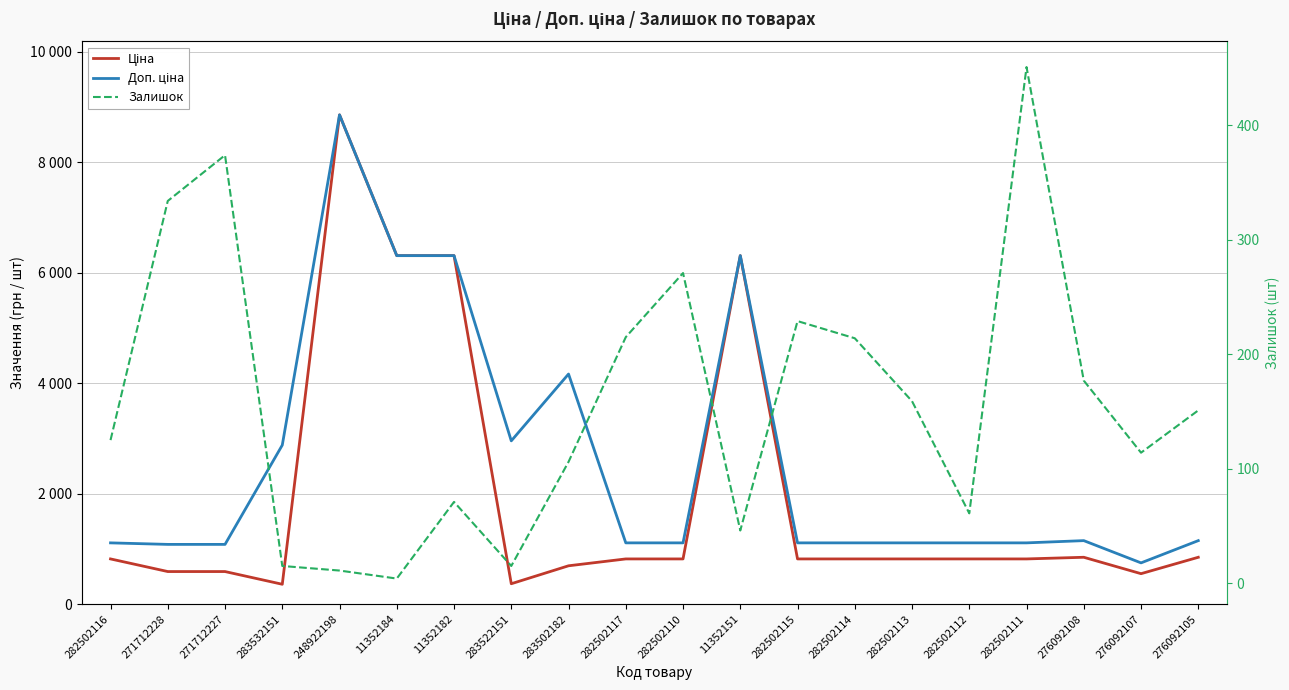

At which category is the sum across all series the highest?

248922198